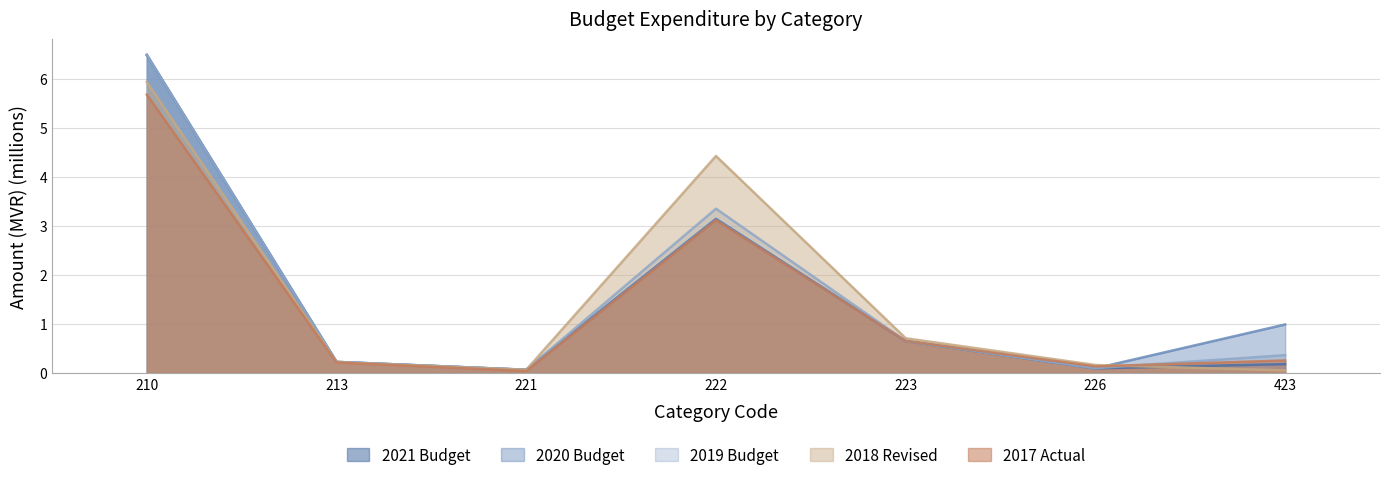

Which series has the widest spread of values?

2019 Budget